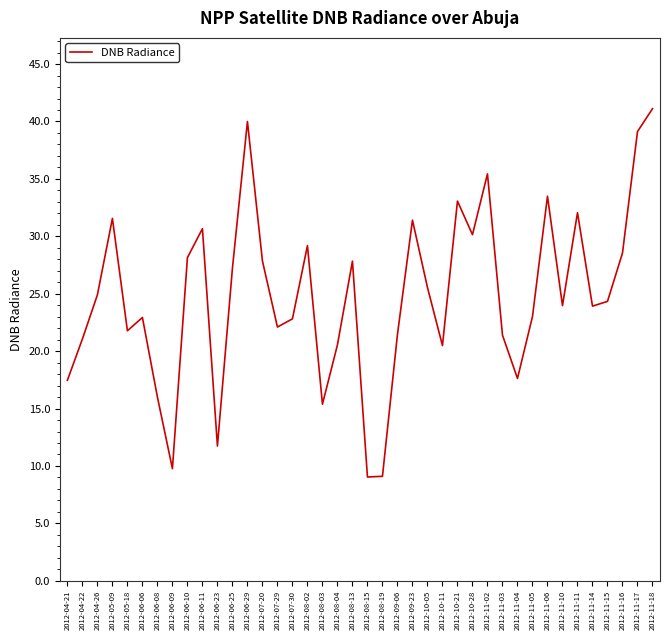

The chart shows a value of 16.0 at 2012-06-08. True or false?

True